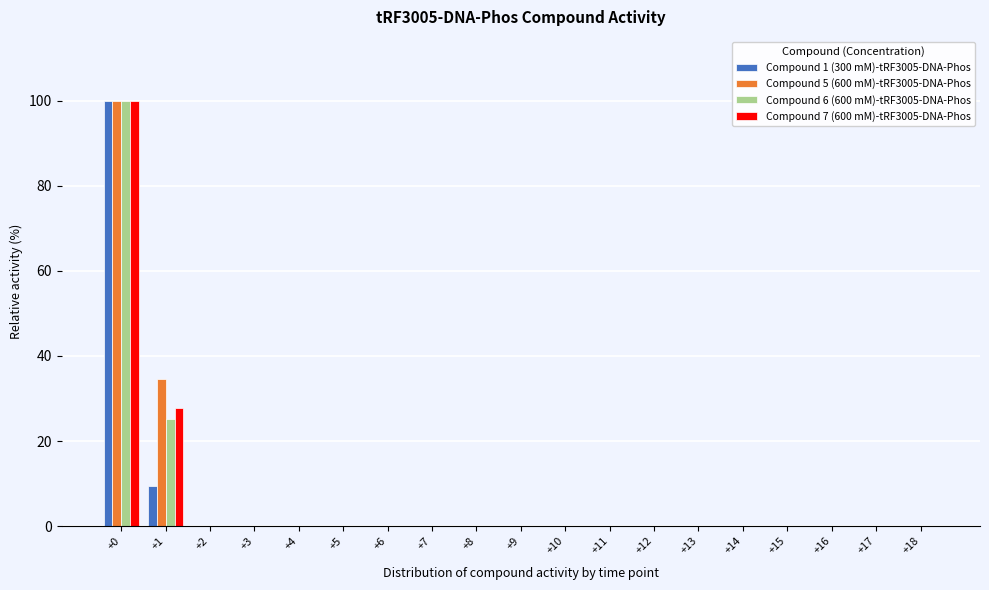

What is the sum of all Compound 5 (600 mM)-tRF3005-DNA-Phos values?

134.6